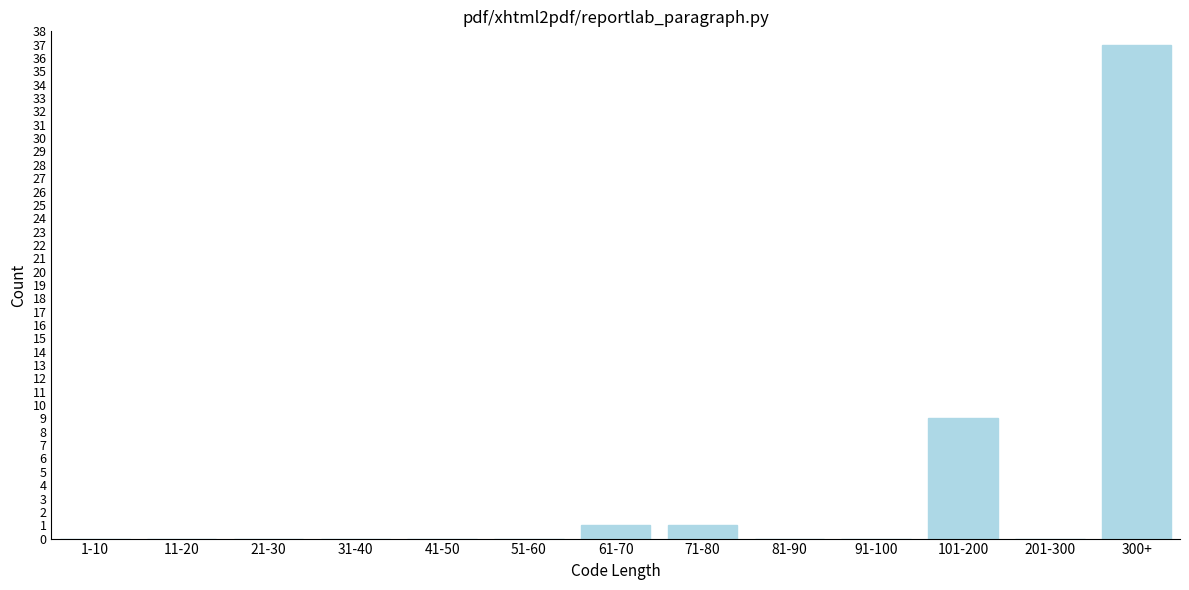

Reading left to right, what are all the values shown in this chart?

1-10=0	11-20=0	21-30=0	31-40=0	41-50=0	51-60=0	61-70=1	71-80=1	81-90=0	91-100=0	101-200=9	201-300=0	300+=37